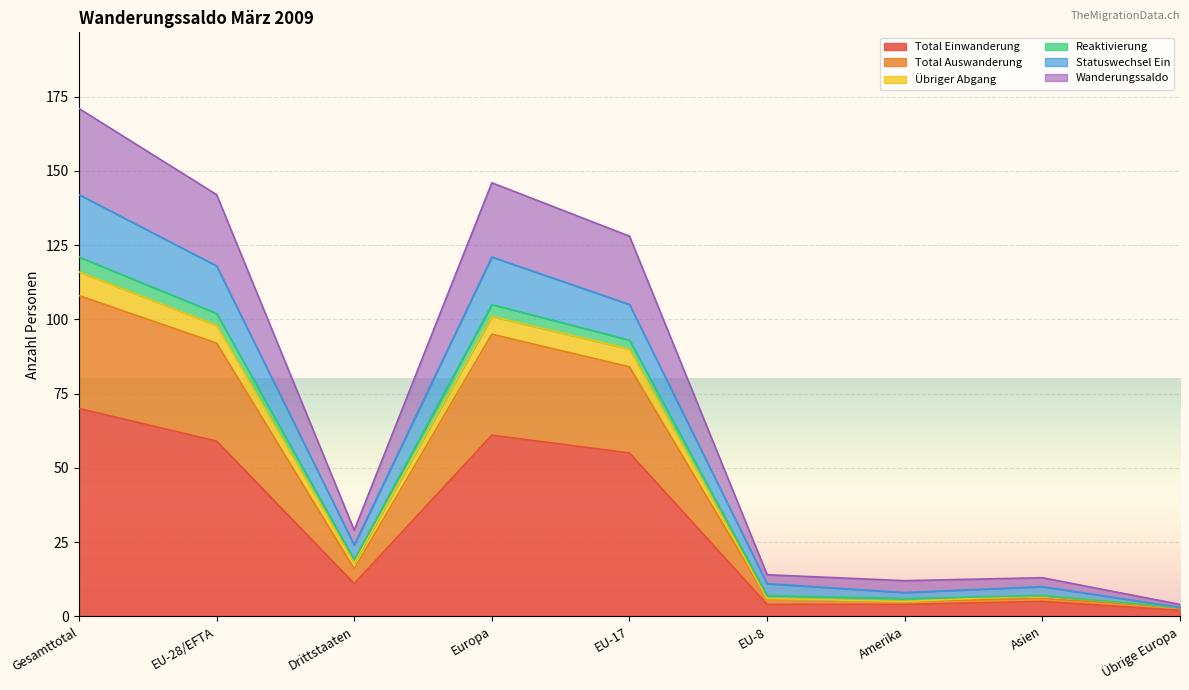

True or false: Übriger Abgang and Statuswechsel Ein cross at least once.

False